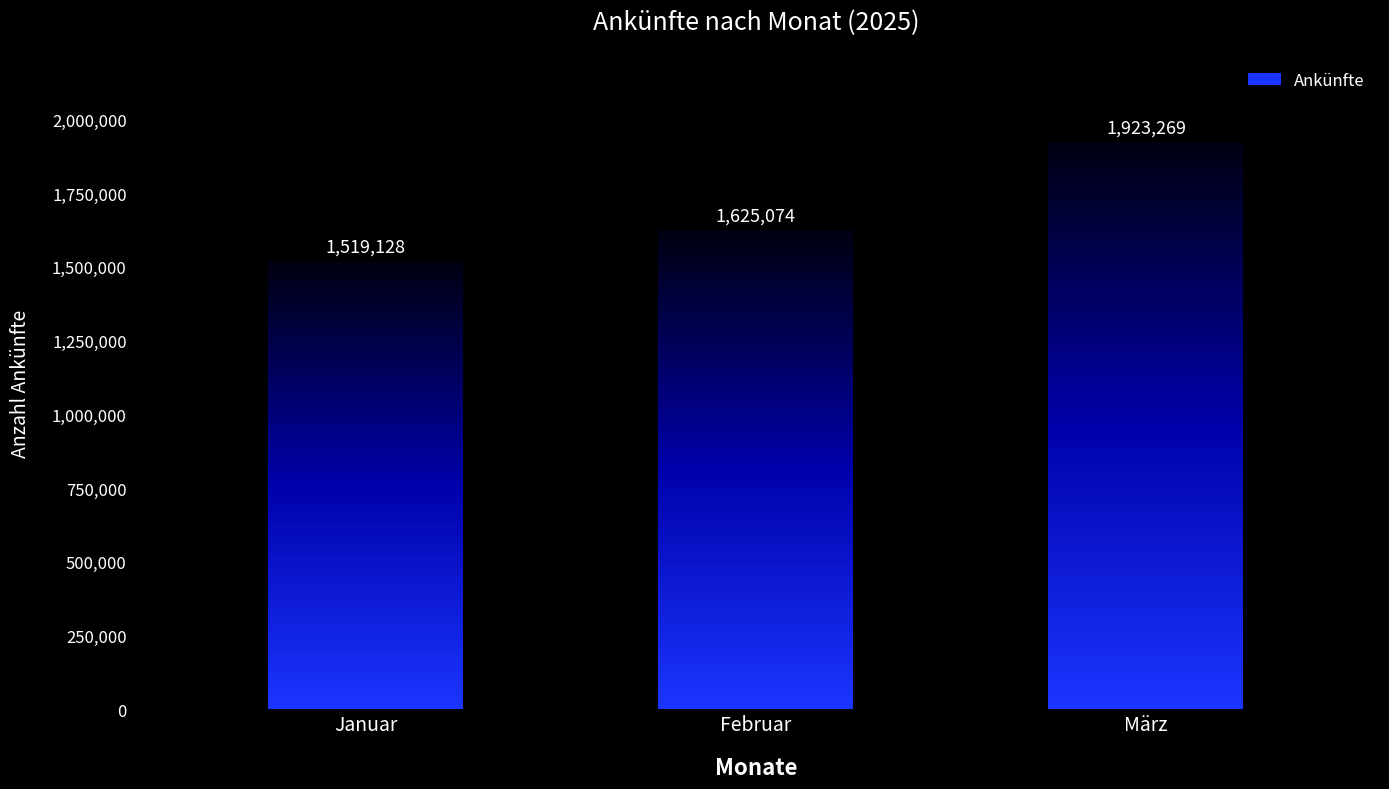

What is the minimum value shown in the chart?

1519128